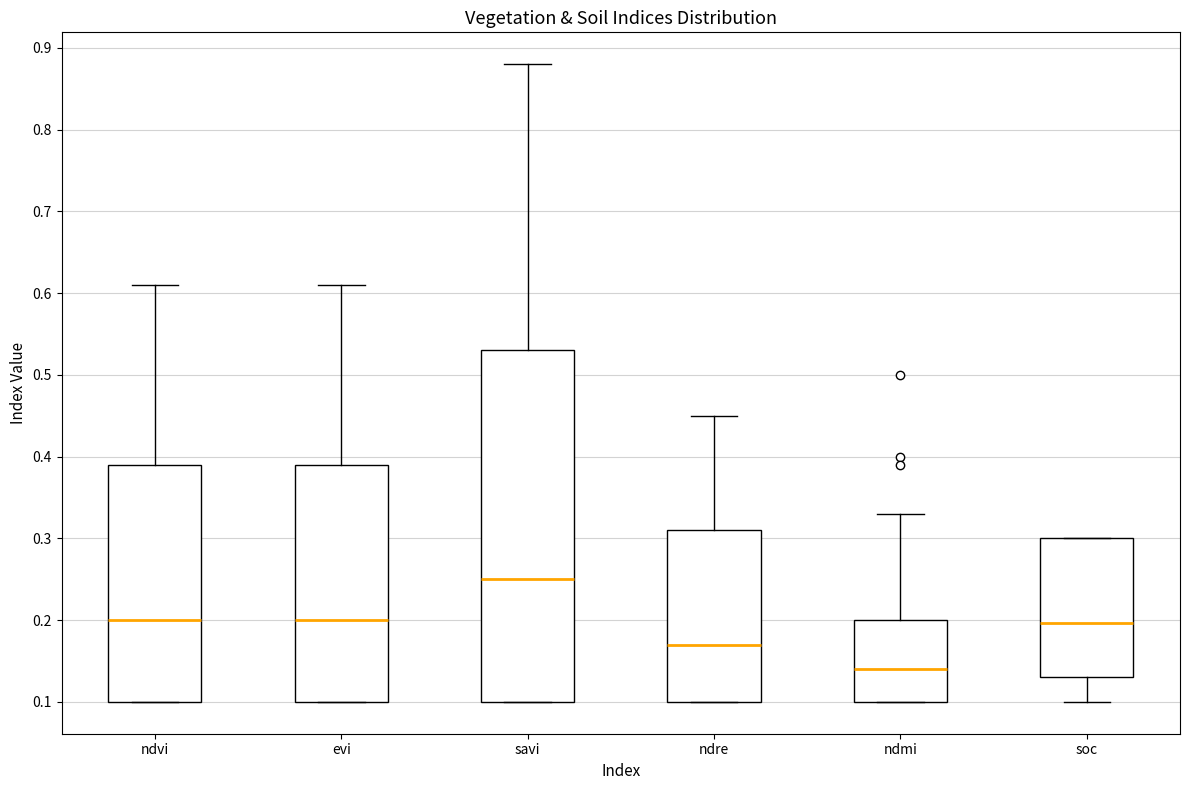

Reading left to right, transcribe this box plot: for each box, give where its median line is, the range the box spans, and where its two whiskers end, as read against the y-axis. The values are not printed on the chart, so give them approximately, as read against the axis.

ndvi: median 0.20, box 0.10 to 0.39, whiskers 0.10 to 0.61
evi: median 0.20, box 0.10 to 0.39, whiskers 0.10 to 0.61
savi: median 0.25, box 0.10 to 0.53, whiskers 0.10 to 0.88
ndre: median 0.17, box 0.10 to 0.31, whiskers 0.10 to 0.45
ndmi: median 0.14, box 0.10 to 0.20, whiskers 0.10 to 0.33
soc: median 0.20, box 0.13 to 0.30, whiskers 0.10 to 0.30